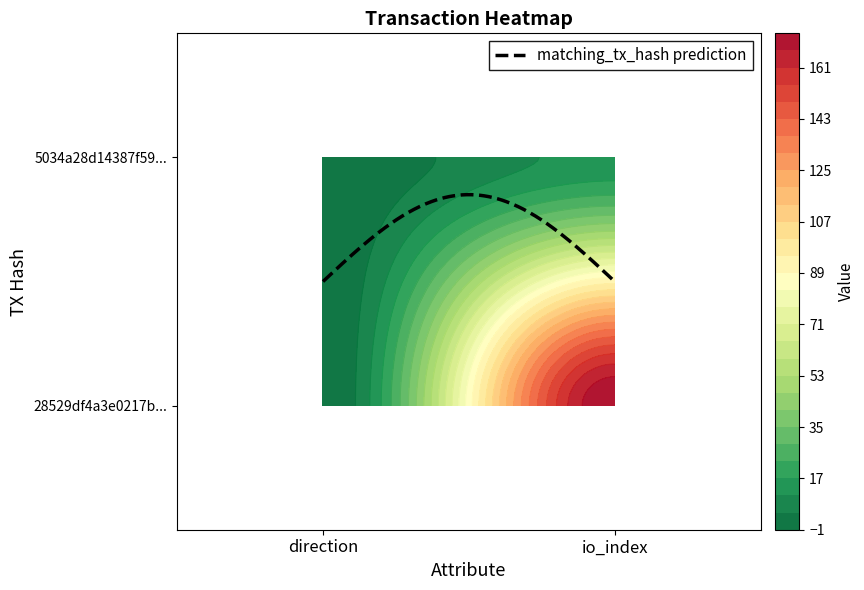

What is the sum of all 5034a28d14387f59e95bb08f89d7ff9238c057f values?

14